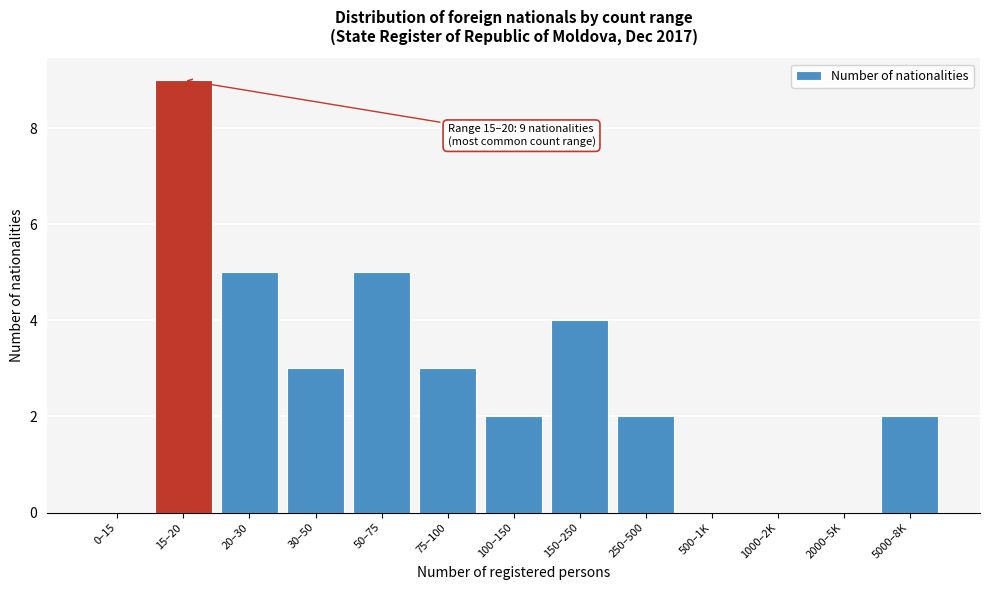

Reading left to right, list all the values displayed in this chart.

0–15=0	15–20=9	20–30=5	30–50=3	50–75=5	75–100=3	100–150=2	150–250=4	250–500=2	500–1K=0	1000–2K=0	2000–5K=0	5000–8K=2